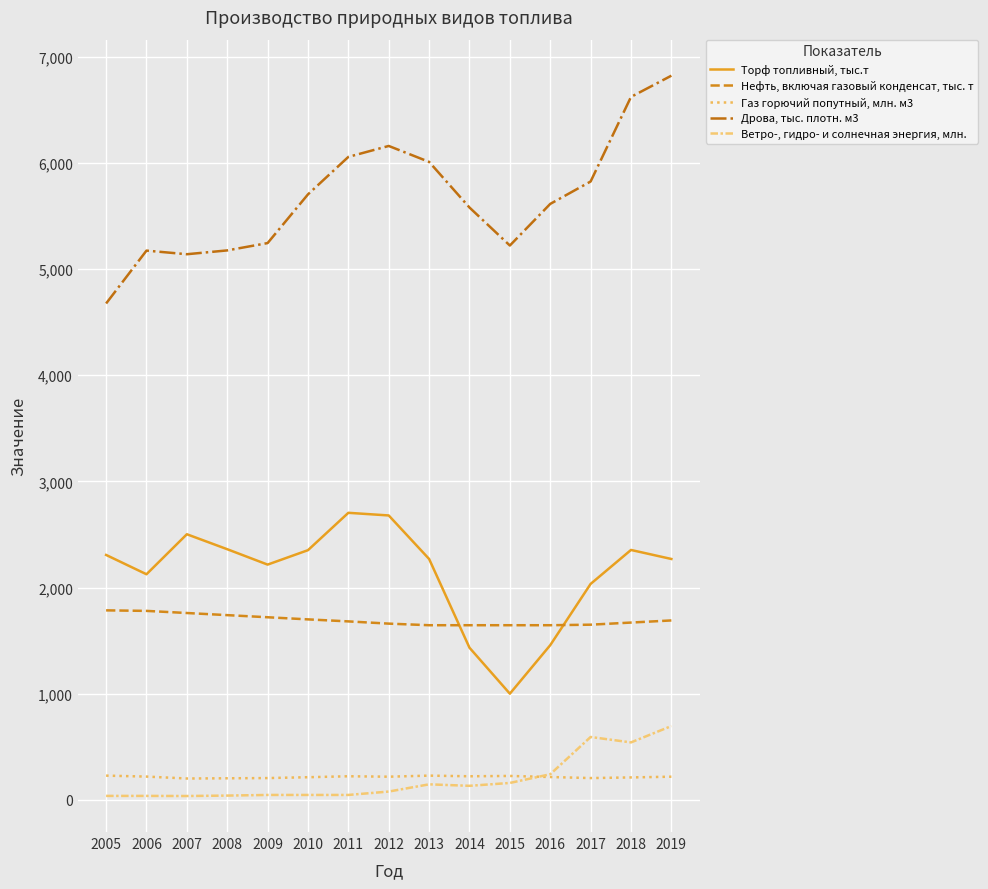

The Дрова, тыс. плотн. м3 series shows 5704 at 2010. True or false?

True